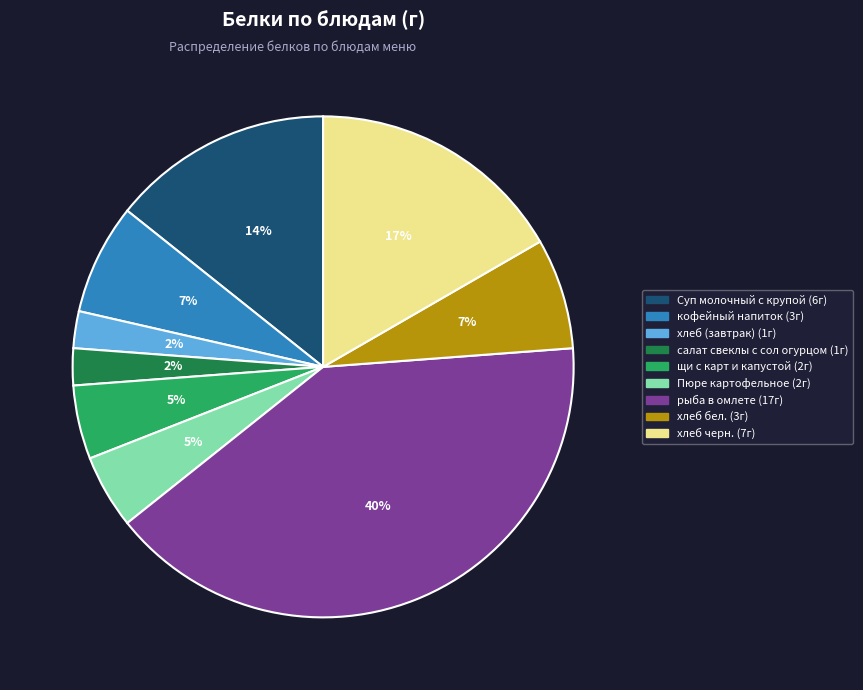

Count the number of slices in the pie.

9